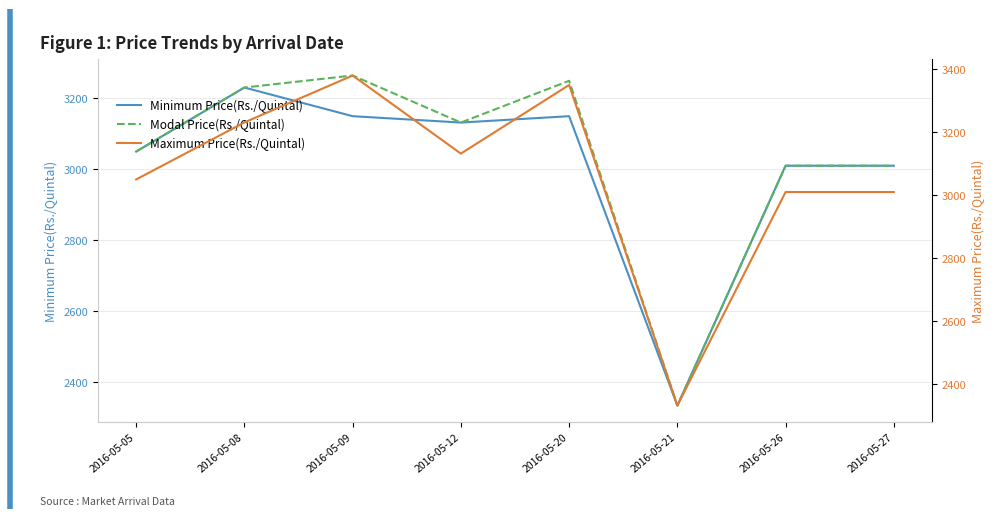

True or false: Minimum Price(Rs./Quintal) and Modal Price(Rs./Quintal) intersect in this chart.

False